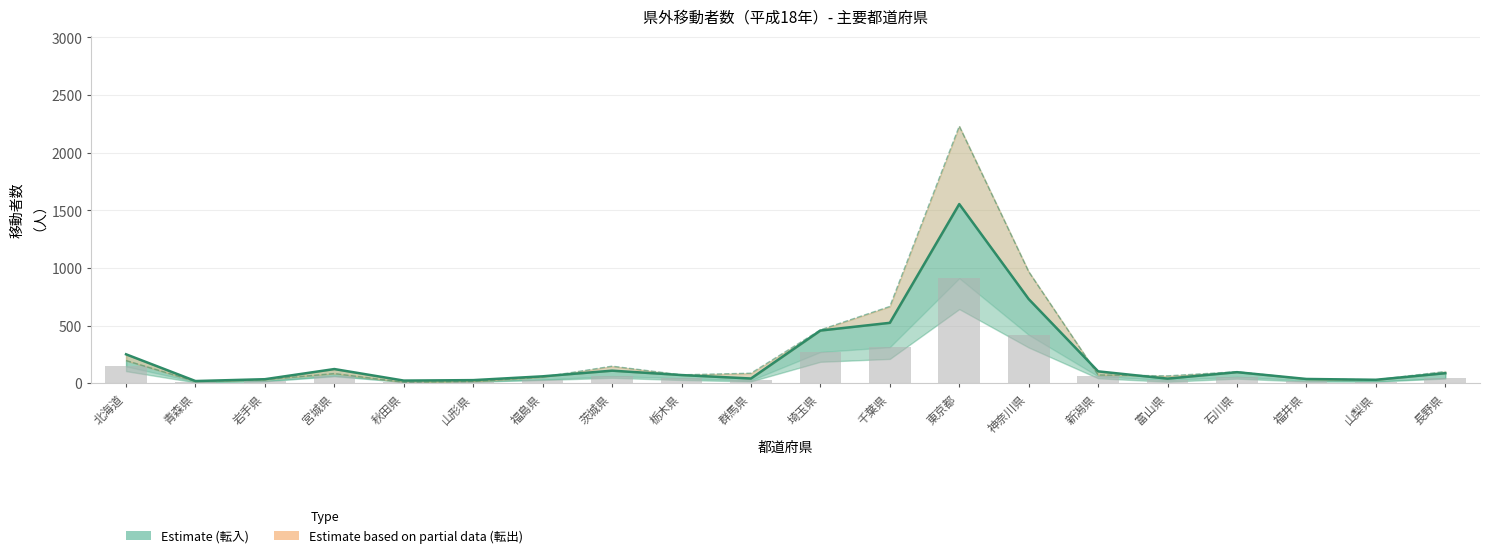

What is the total value across all series at 茨城県?

171